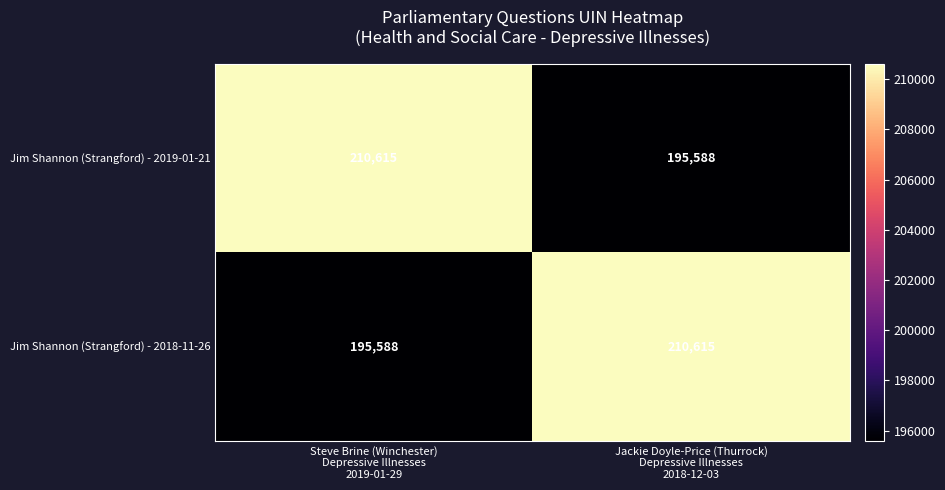

What is the difference between the maximum and minimum values in the Jim Shannon (Strangford) - 2019-01-21 series?

15027